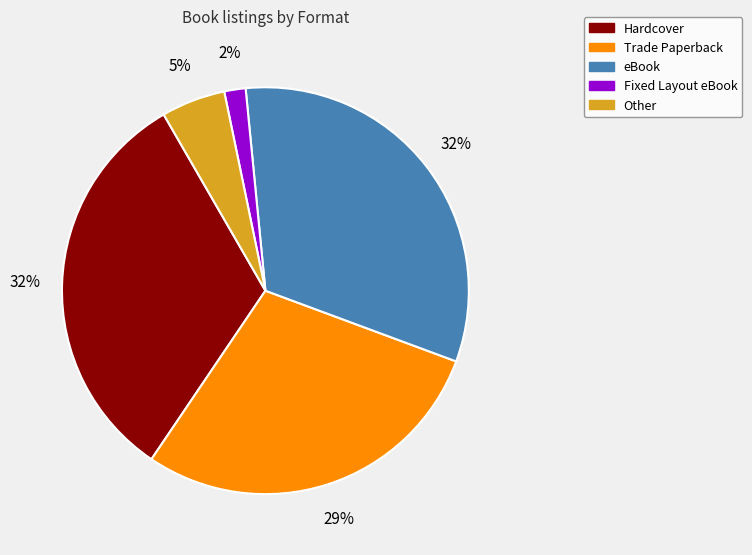

To the nearest percent, what is the combined percentage of Fixed Layout eBook and Trade Paperback?

31%